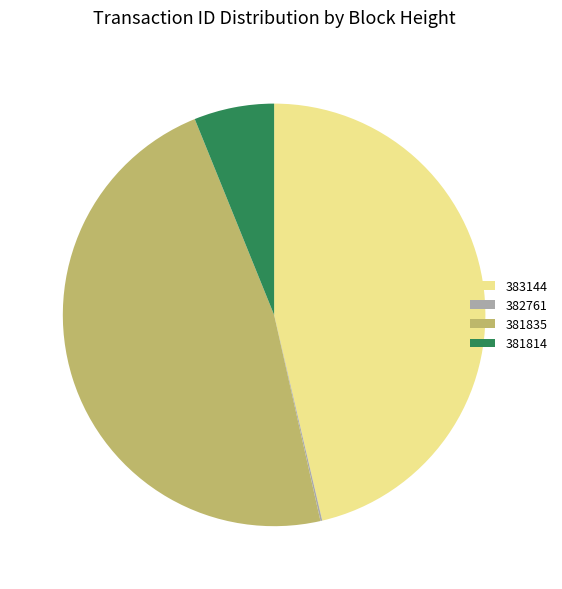

What is the largest slice in the pie chart?

381835